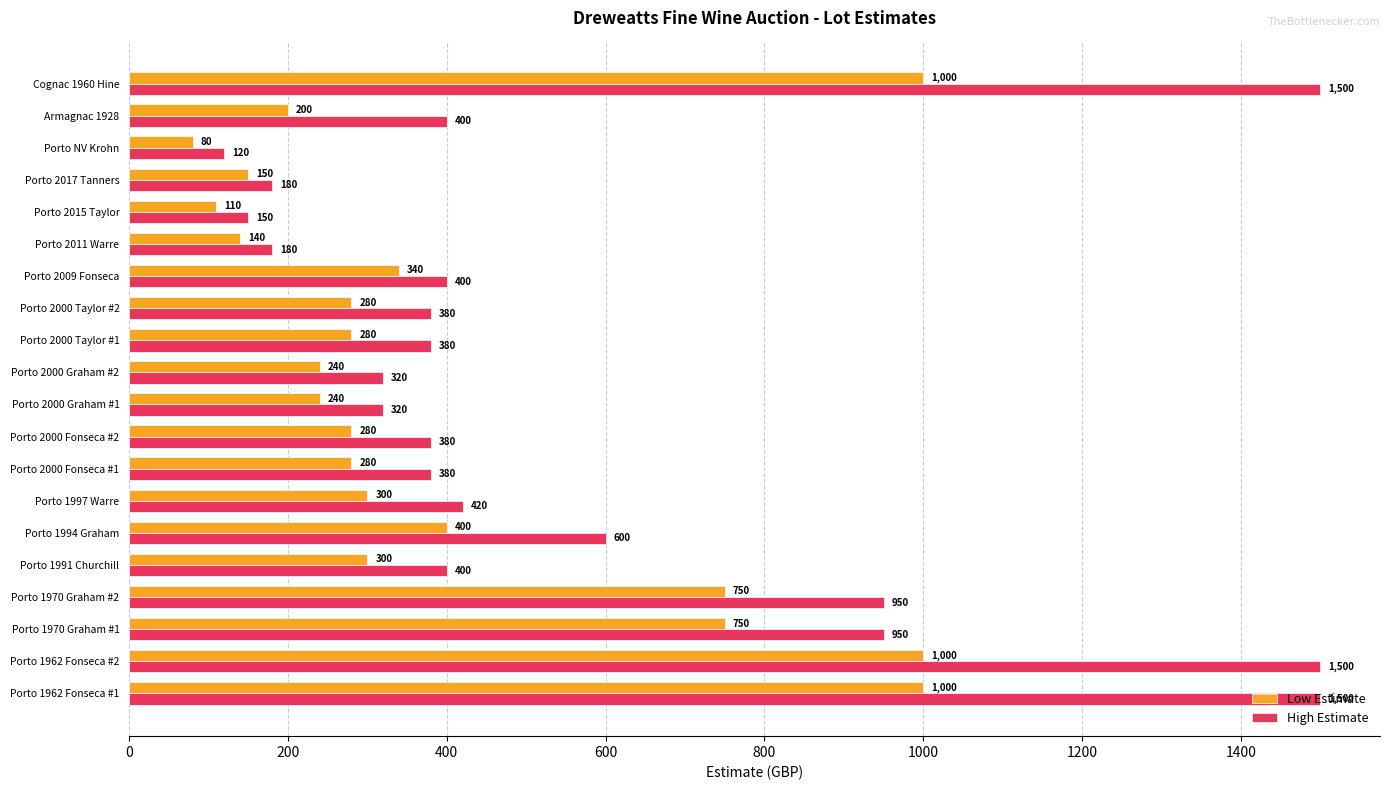

Which series changed the most between Porto 1970 Graham #2 and Porto 2000 Fonseca #2?

High Estimate